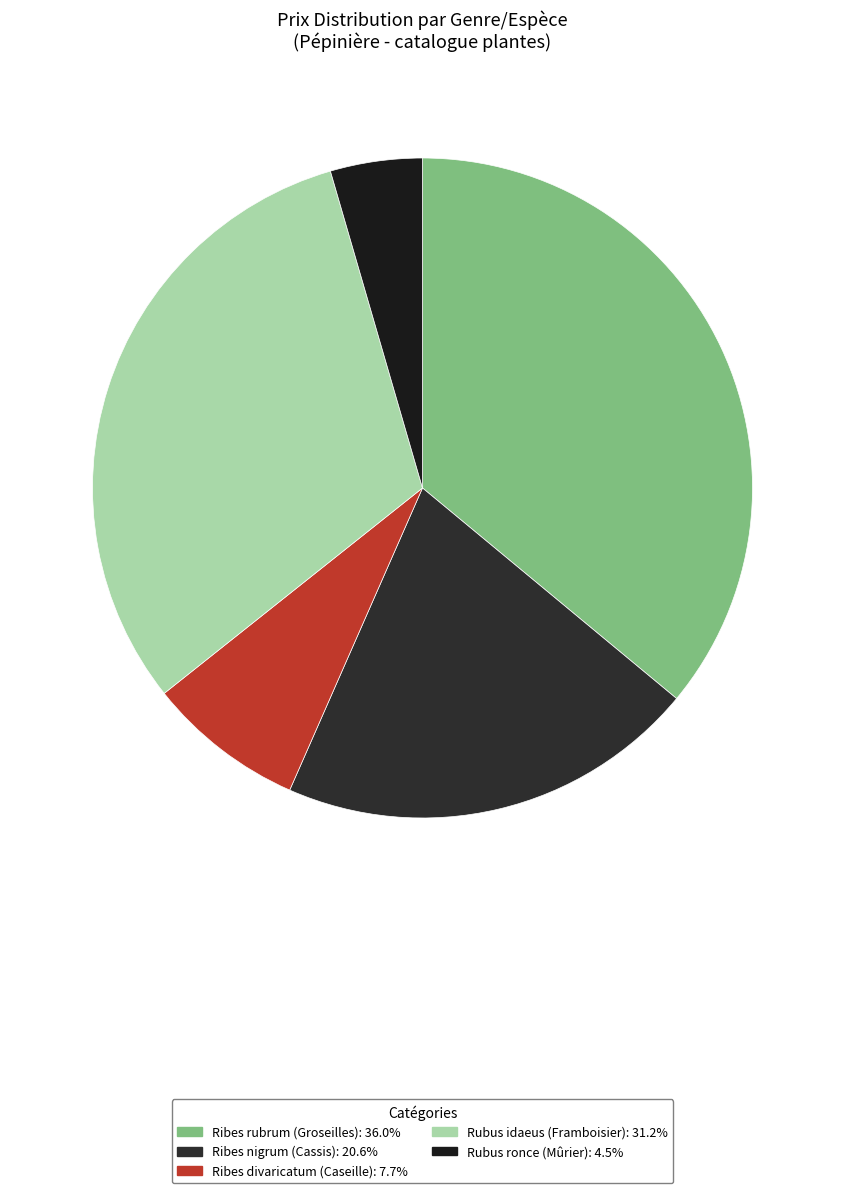

Count the number of slices in the pie.

5